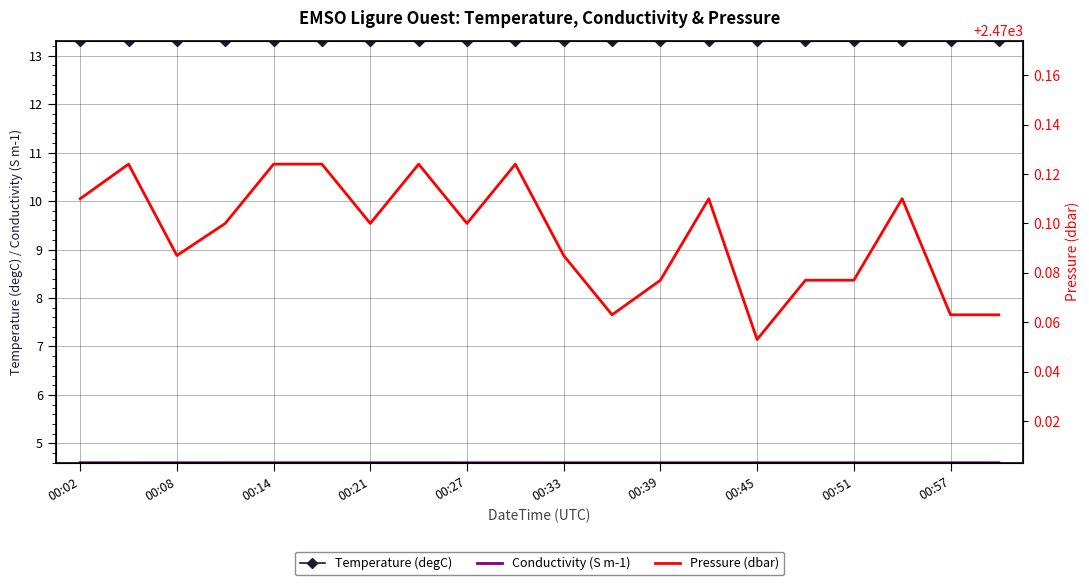

The value of Temperature (degC) at 00:33 is 4.2. True or false?

False